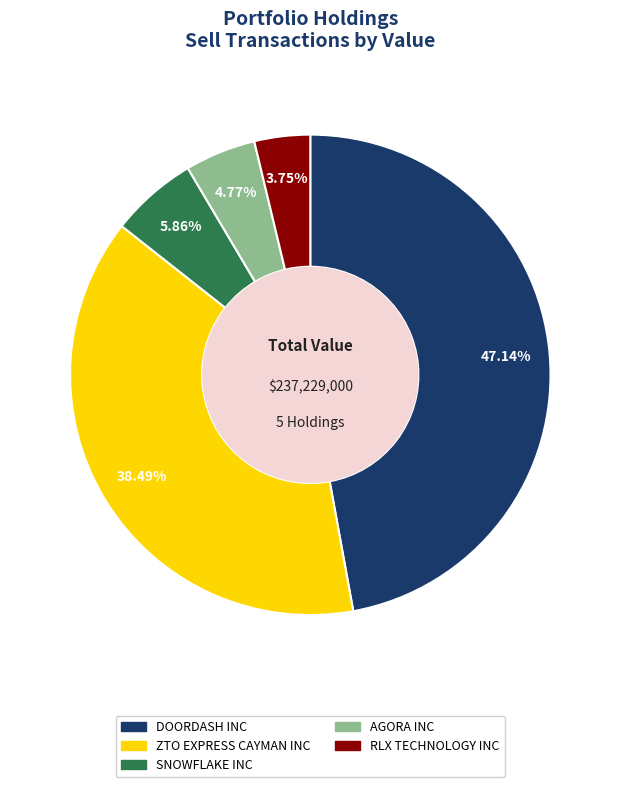

How many segments does this pie chart have?

5